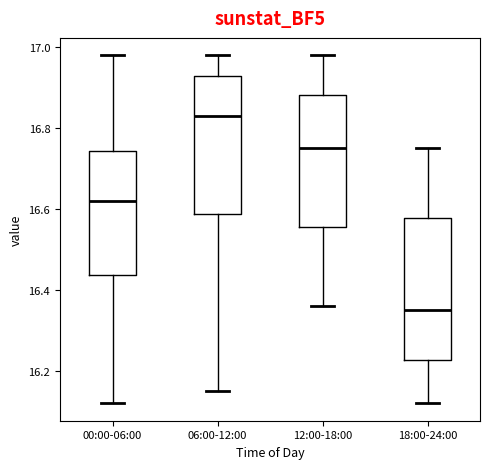

Reading left to right, read every box against the y-axis: the position of its median line, the range the box covers, and the ends of its whiskers. The values are not printed on the chart, so give them approximately, as read against the axis.

00:00-06:00: median 16.62, box 16.44 to 16.74, whiskers 16.12 to 16.98
06:00-12:00: median 16.84, box 16.58 to 16.94, whiskers 16.16 to 16.98
12:00-18:00: median 16.76, box 16.56 to 16.88, whiskers 16.36 to 16.98
18:00-24:00: median 16.36, box 16.22 to 16.58, whiskers 16.12 to 16.76